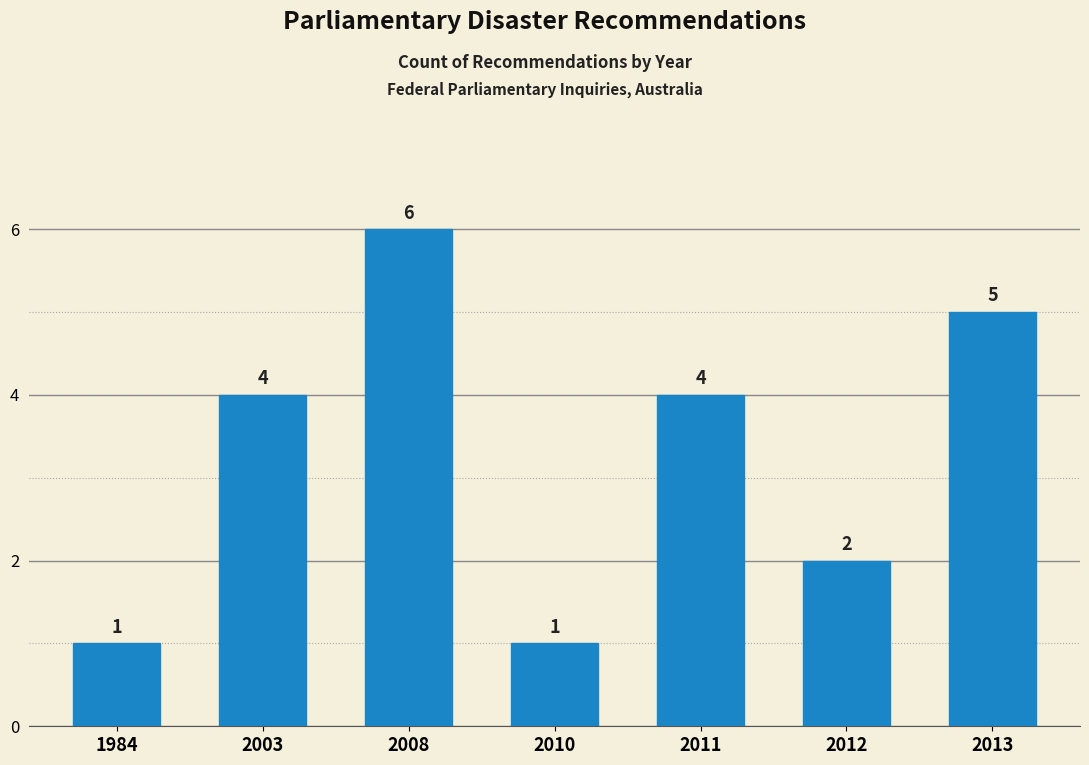

Reading left to right, transcribe all the data shown in this chart.

1	4	6	1	4	2	5